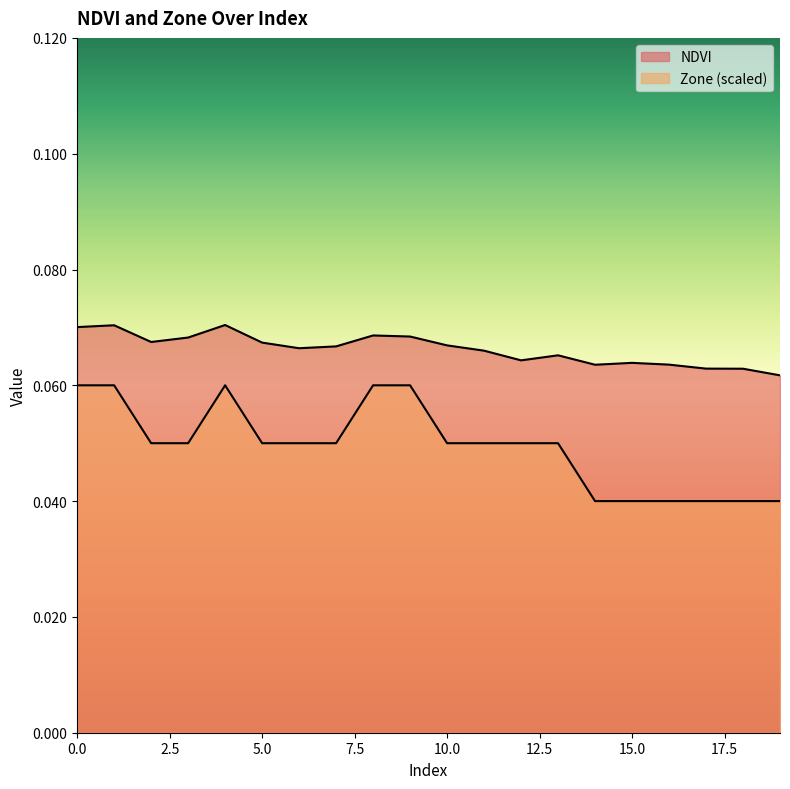

Does the chart have visible grid lines?

No